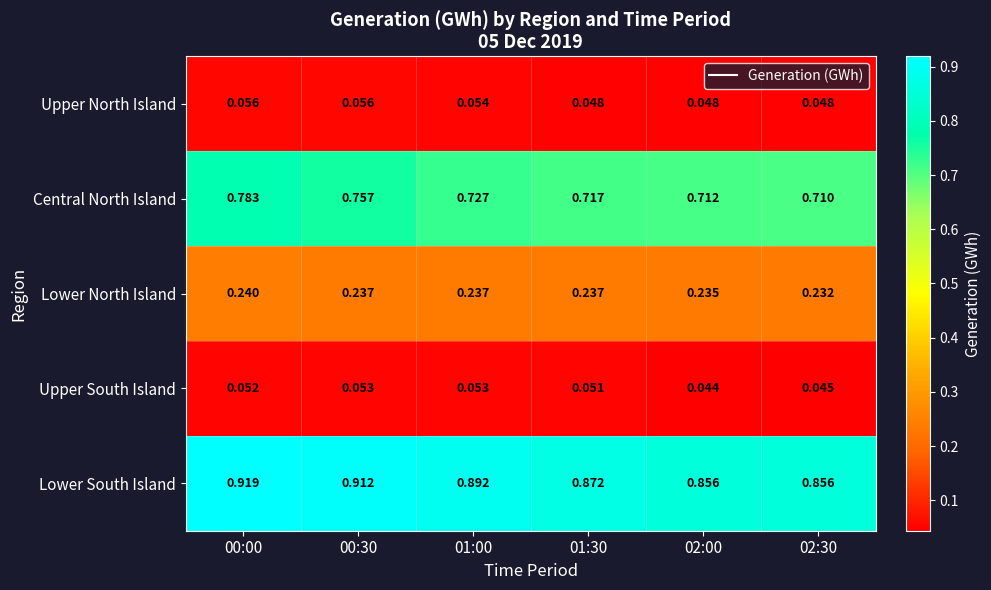

Rank the series by their maximum value, from highest to lowest.

Lower South Island, Central North Island, Lower North Island, Upper North Island, Upper South Island